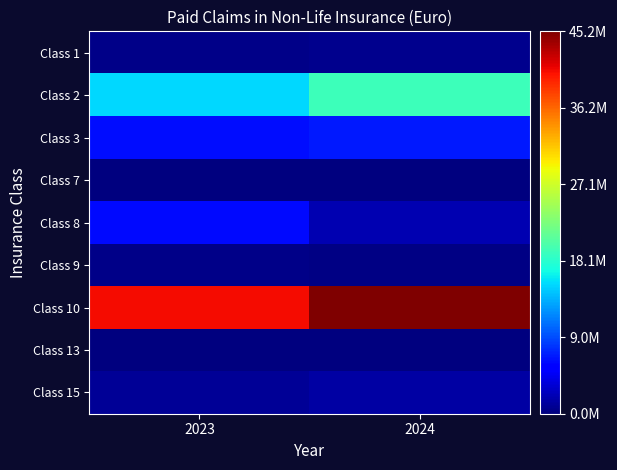

Reading right to left, list all the values displayed in this chart.

Class 1: 2024=0.0	2023=0.0
Class 2: 2024=0.4	2023=0.3
Class 3: 2024=0.2	2023=0.1
Class 7: 2024=0.0	2023=0.0
Class 8: 2024=0.0	2023=0.1
Class 9: 2024=0.0	2023=0.0
Class 10: 2024=1.0	2023=0.9
Class 13: 2024=0.0	2023=0.0
Class 15: 2024=0.0	2023=0.0